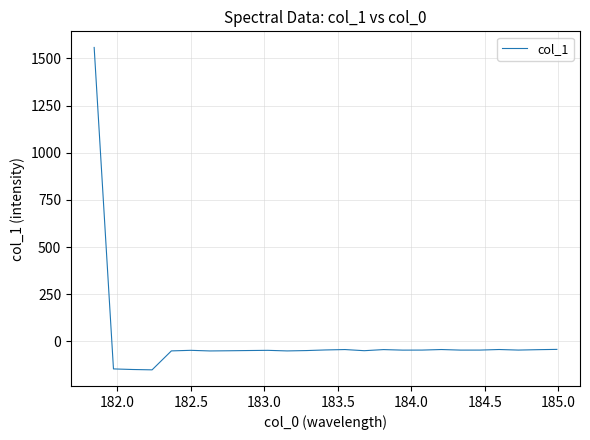

What is the greatest value displayed?

1558.5